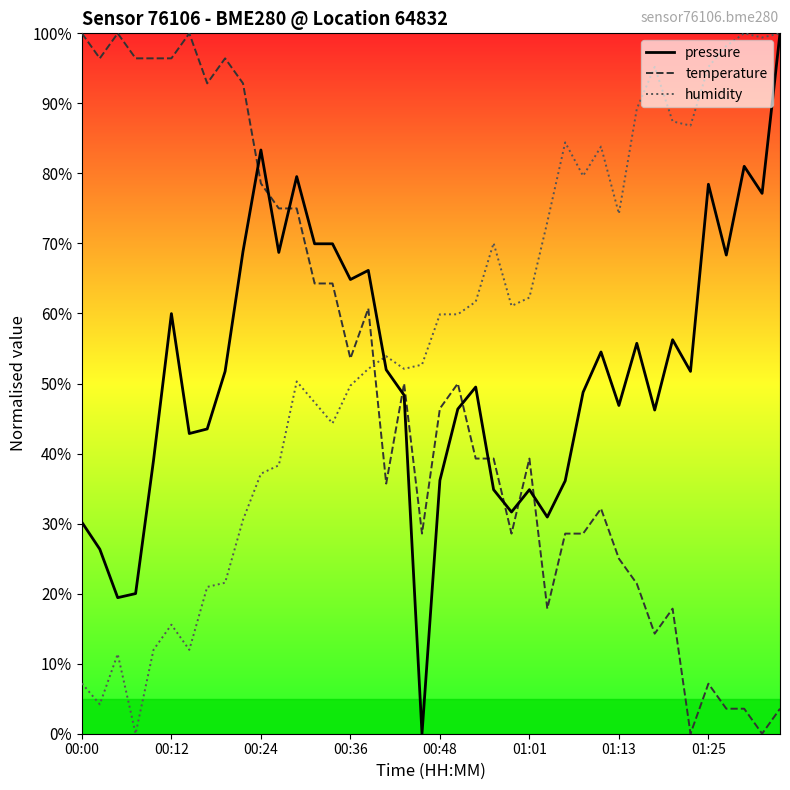

How many lines are shown in the chart?

3